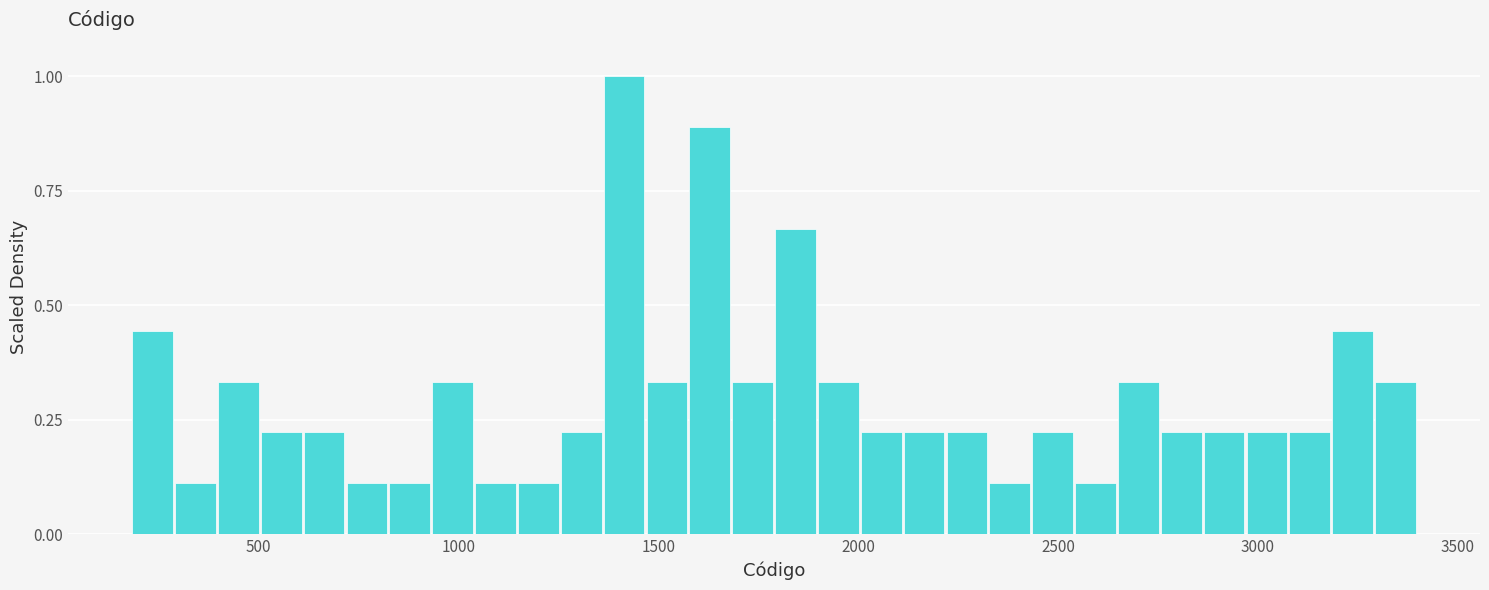

Read against the x-axis, roughly where is the centre of the tallest bar?

1400